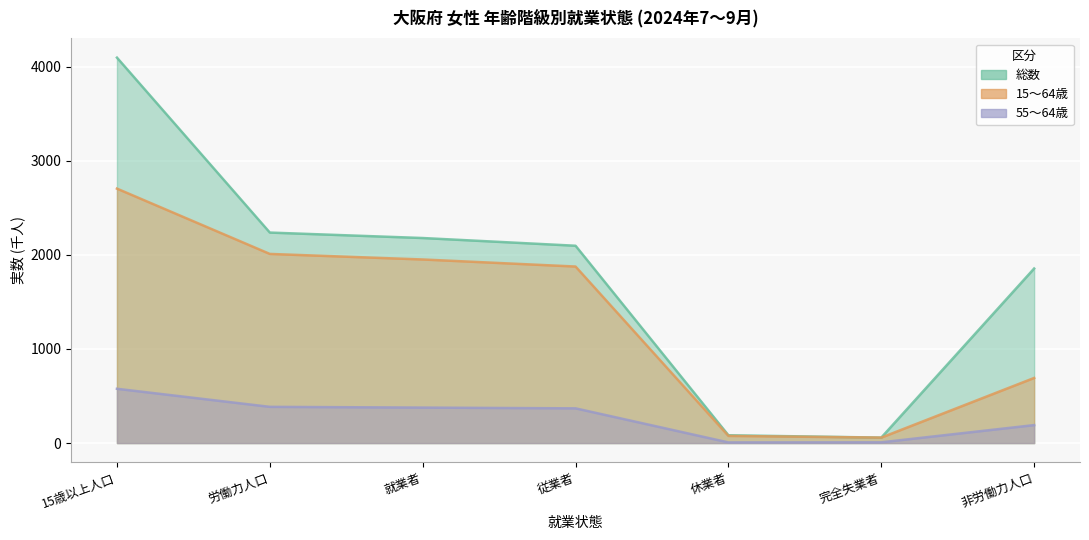

What are all the series names shown in the legend?

総数, 15～64歳, 55～64歳